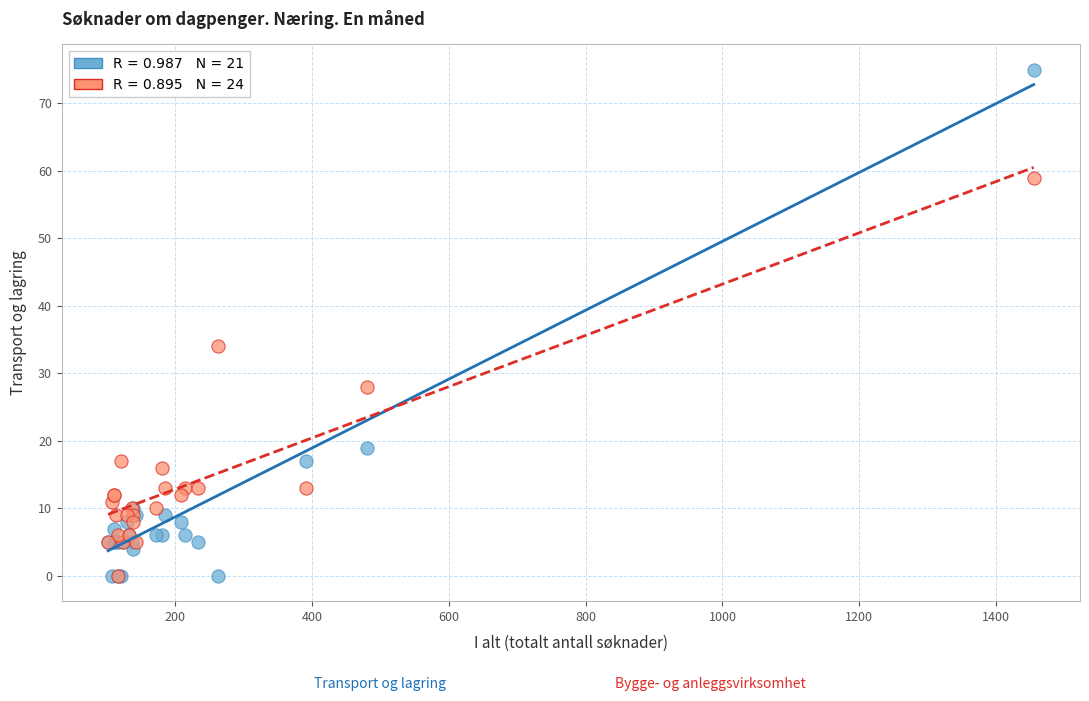

Across all series, what Y value is closest to 37?

34